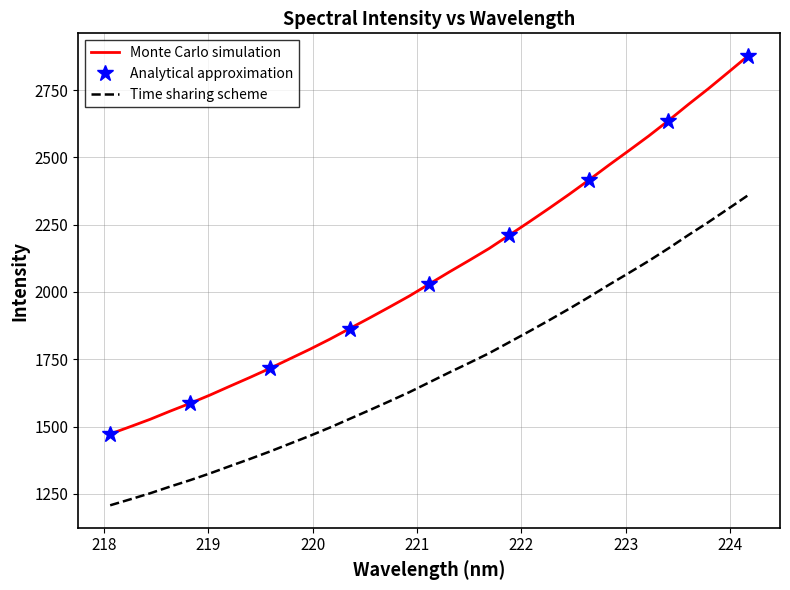

Does the chart have visible grid lines?

Yes